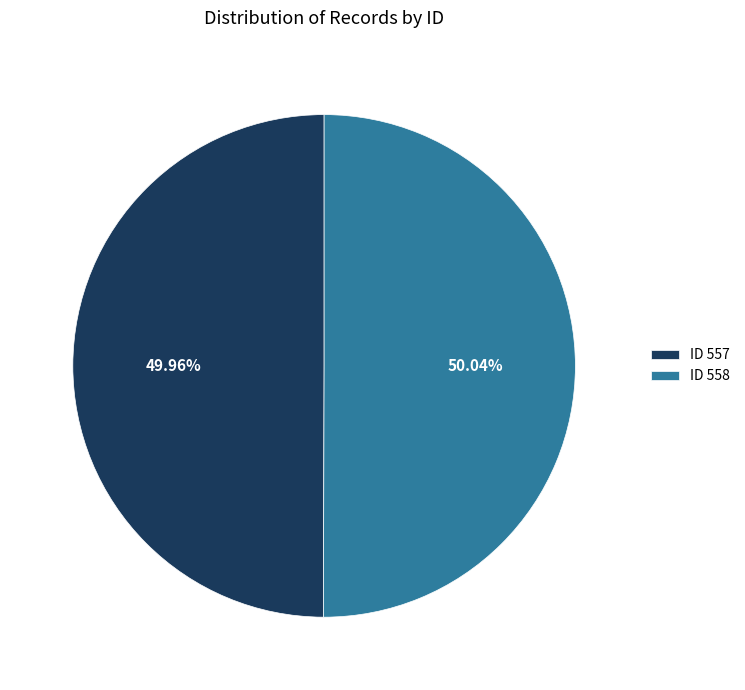

How many segments does this pie chart have?

2